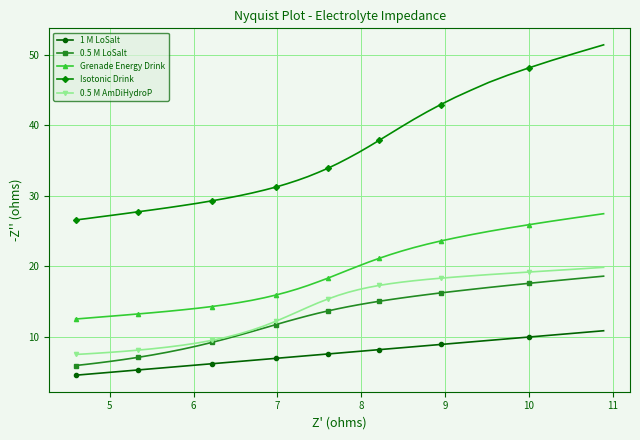

What is the smallest value displayed?

4.6